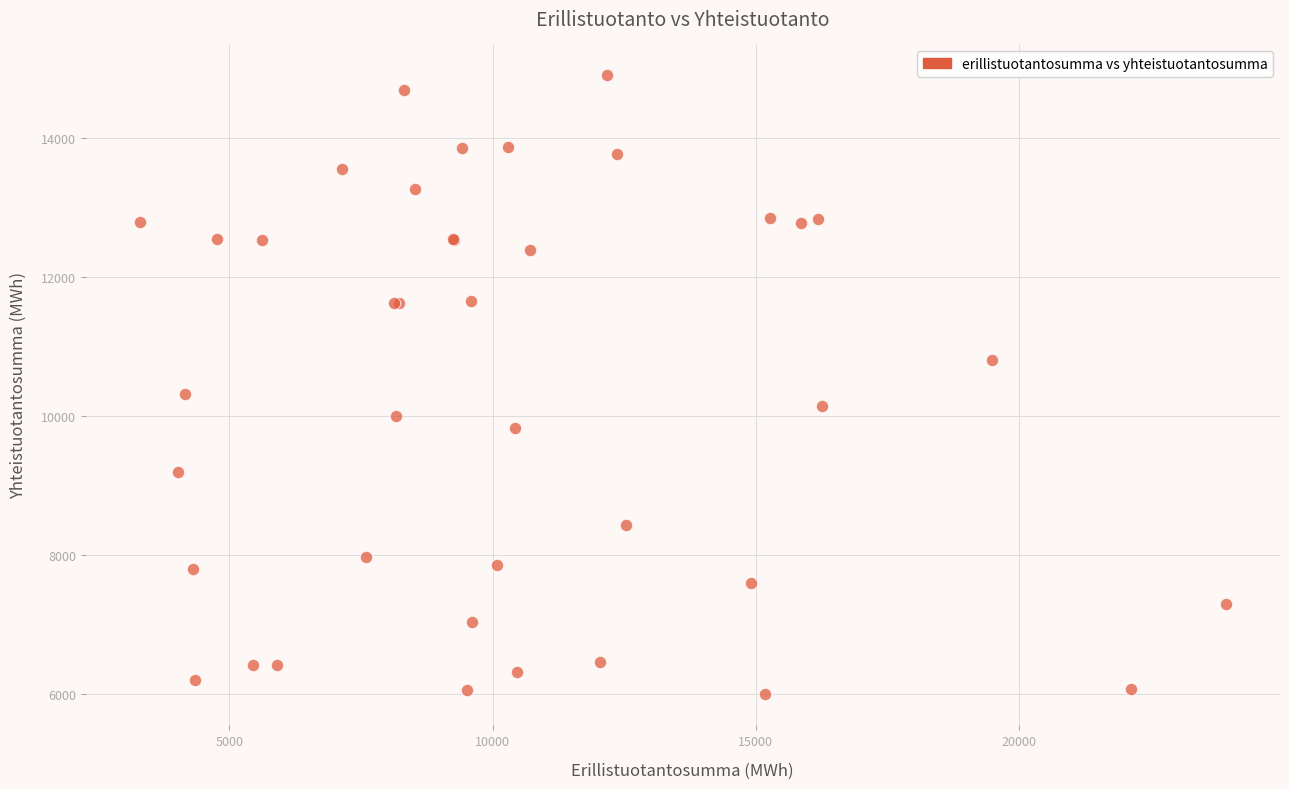

What Y value in the scatter plot is closest to 10450?

10323.5